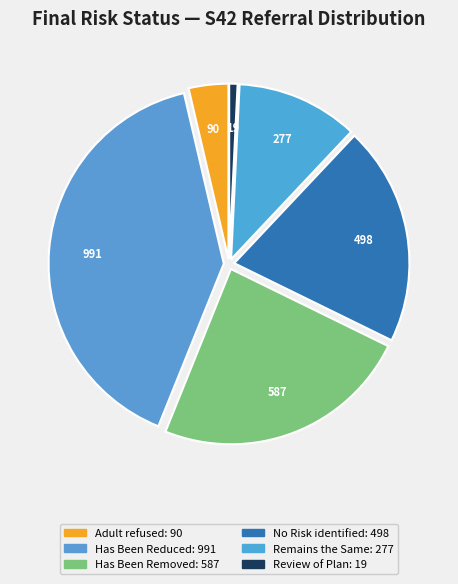

Rank the categories by value from highest to lowest.

Has Been Reduced, Has Been Removed, No Risk identified, Remains the Same, Adult refused to engage, Review of a Protection Plan is required